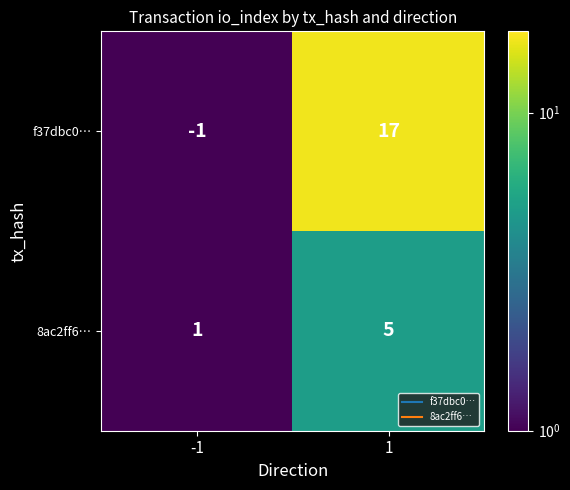

Read the 8ac2ff6… value at 1.

5